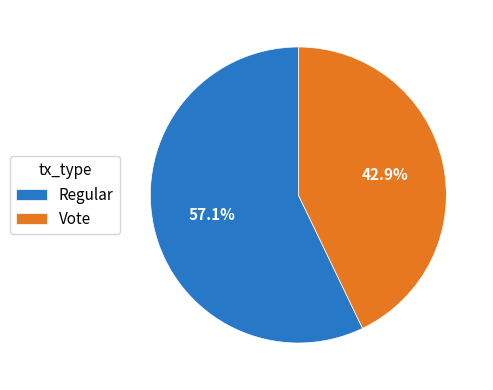

Which has a higher value, Regular or Vote?

Regular